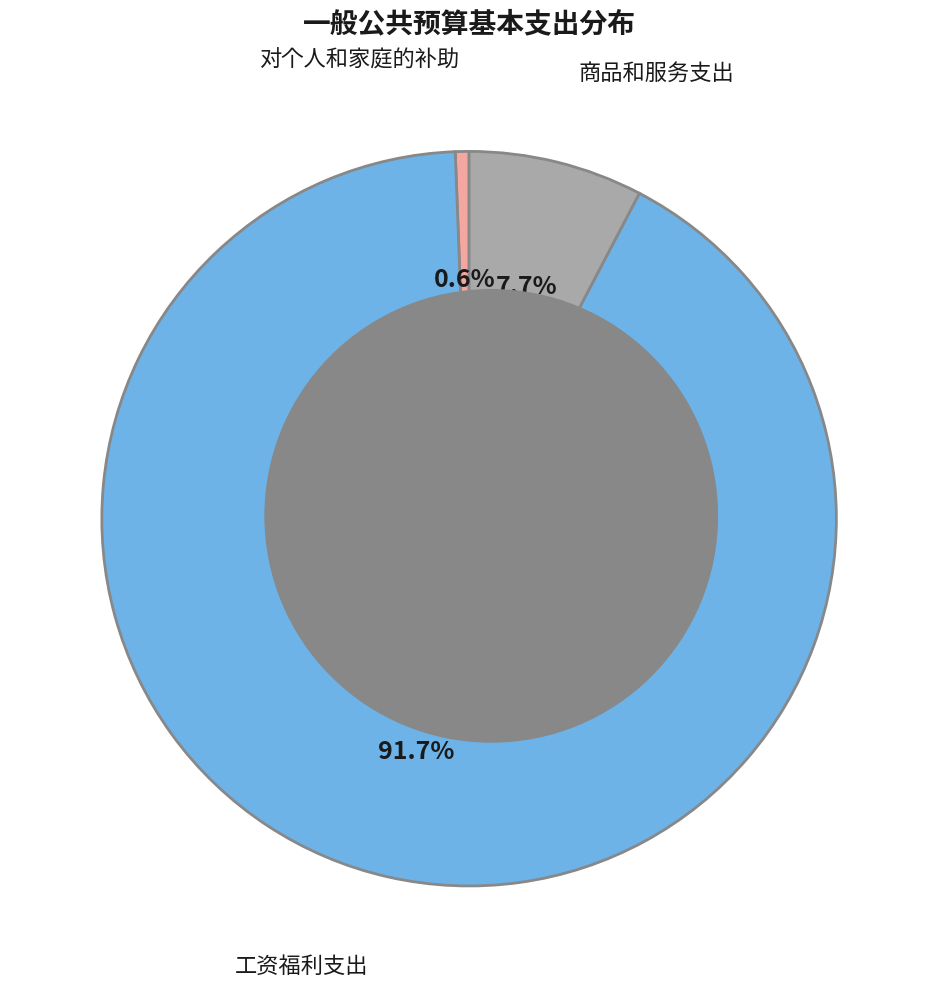

Is there a majority slice in this chart?

Yes